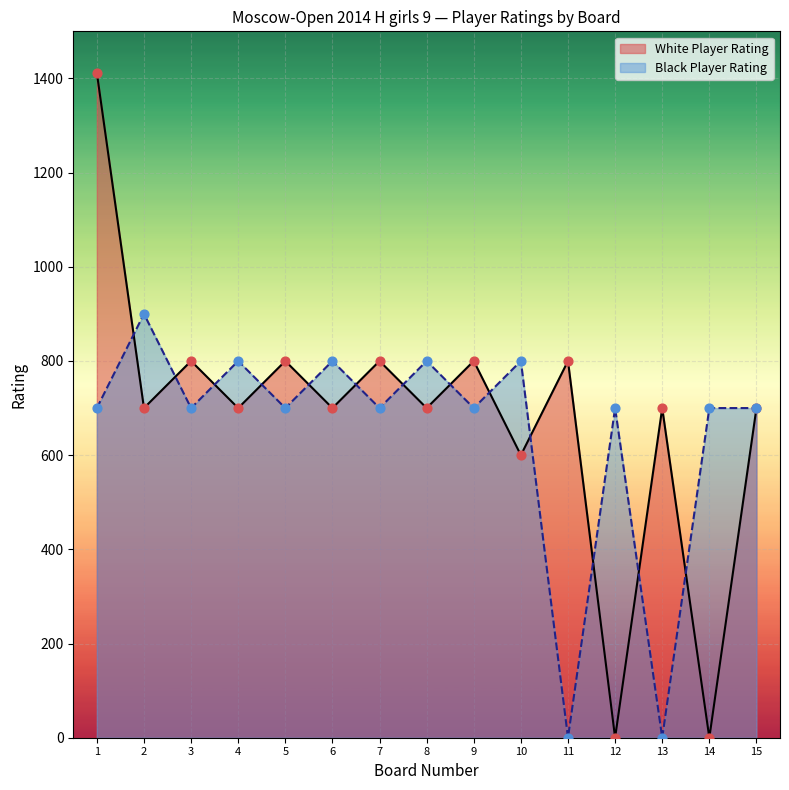

Which series changed the most between 1 and 2?

White Player Rating